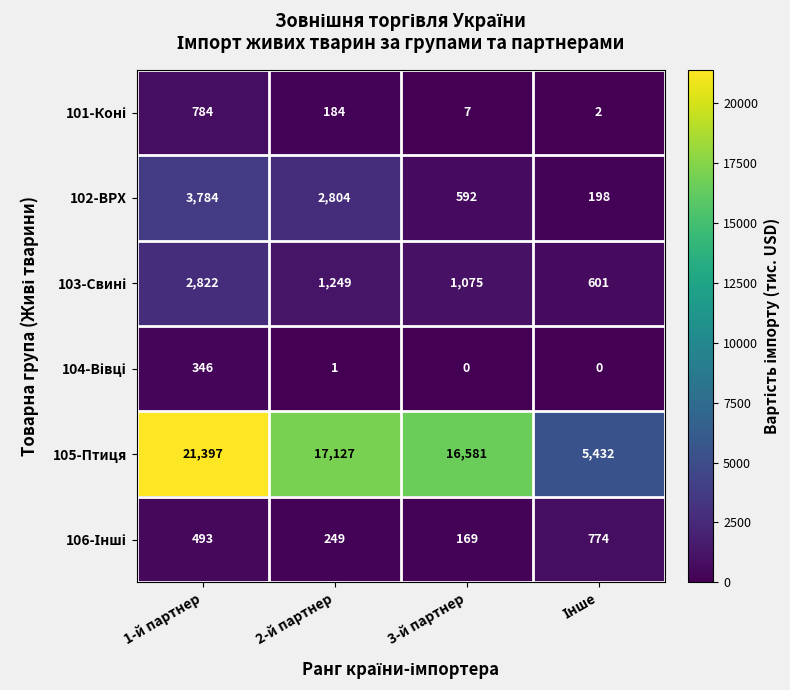

How many 102-ВРХ values are between 592 and 3784?

3